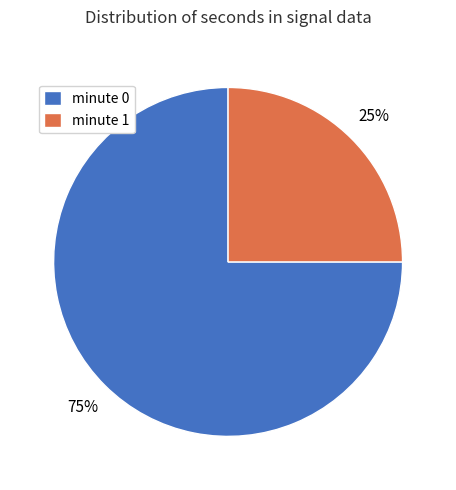

Which slice is the largest?

minute 0